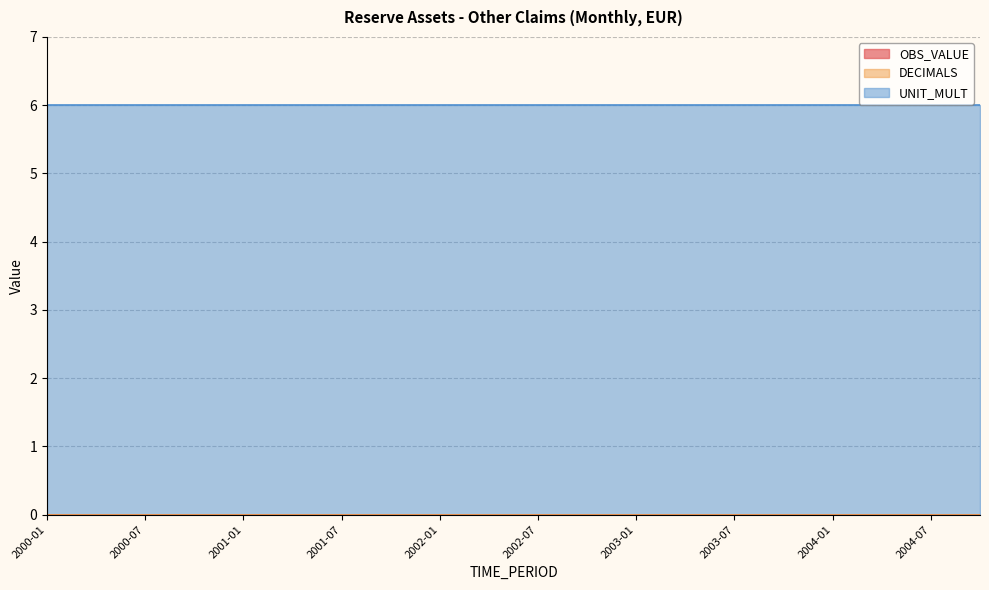

Which series has the largest range (max minus min)?

OBS_VALUE